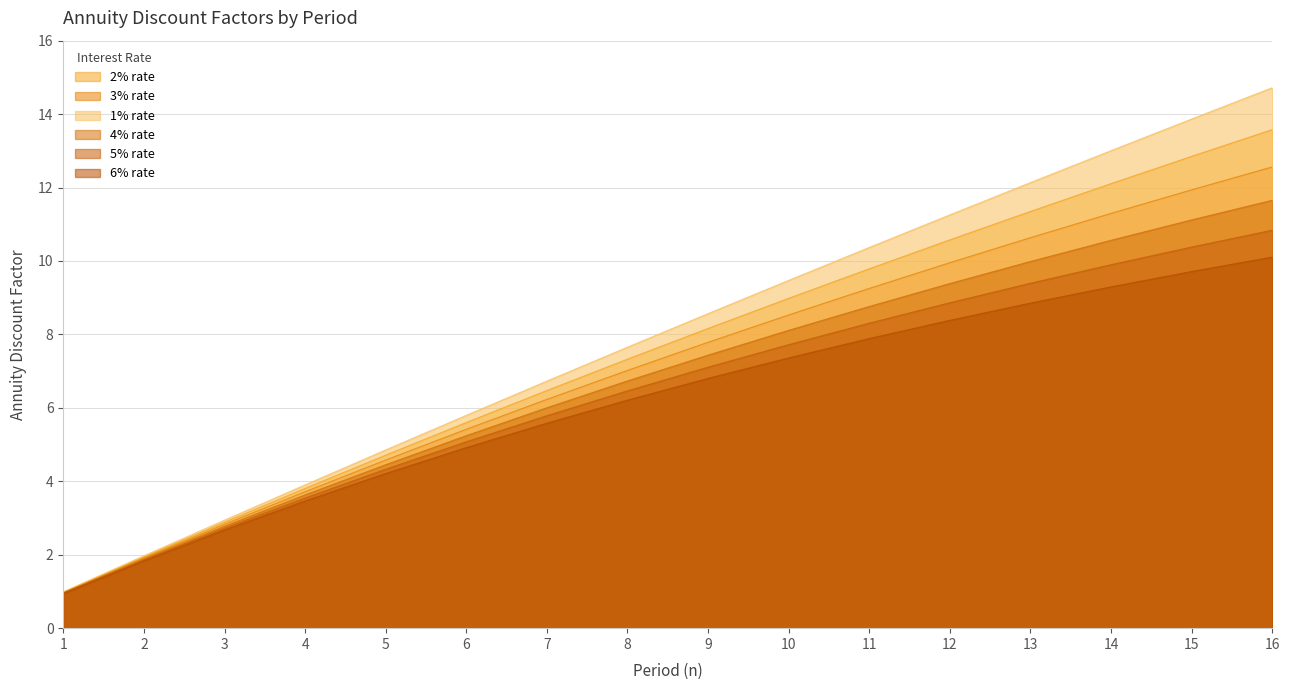

Is the value of 6% rate at 5 greater than the value of 1% rate at 16?

No